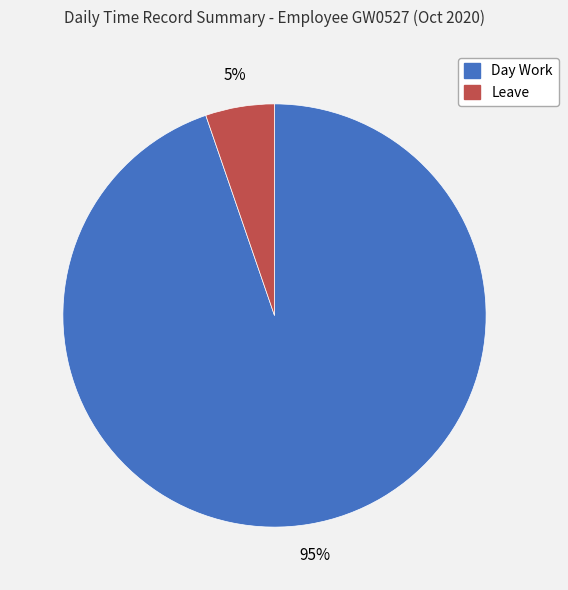

Between Day Work and Leave, which is larger?

Day Work